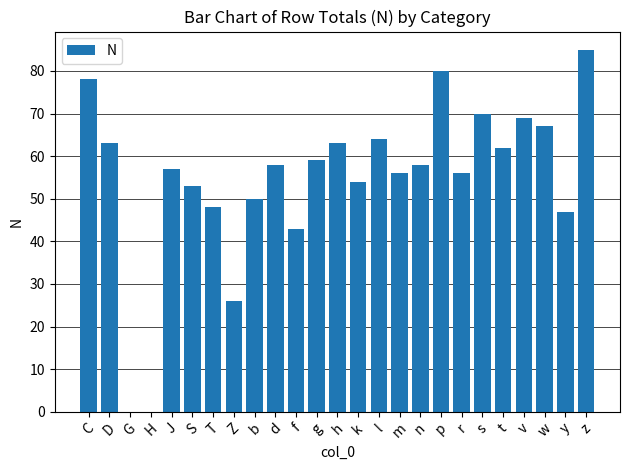

The value at p is 125. True or false?

False